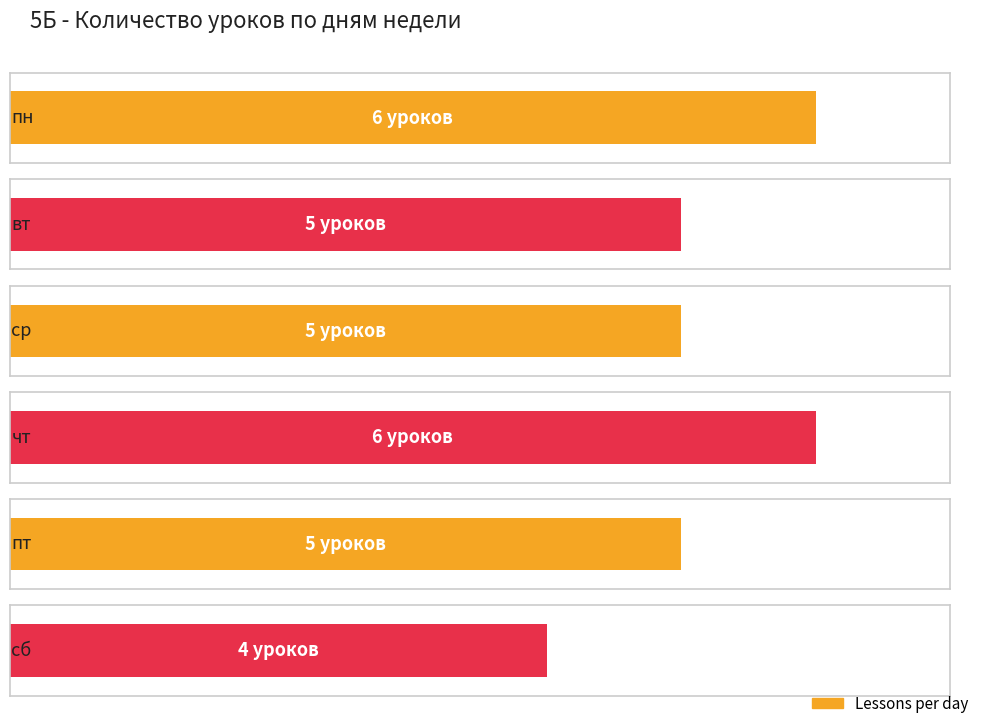

What is the label of the 5th bar from the left?

пт